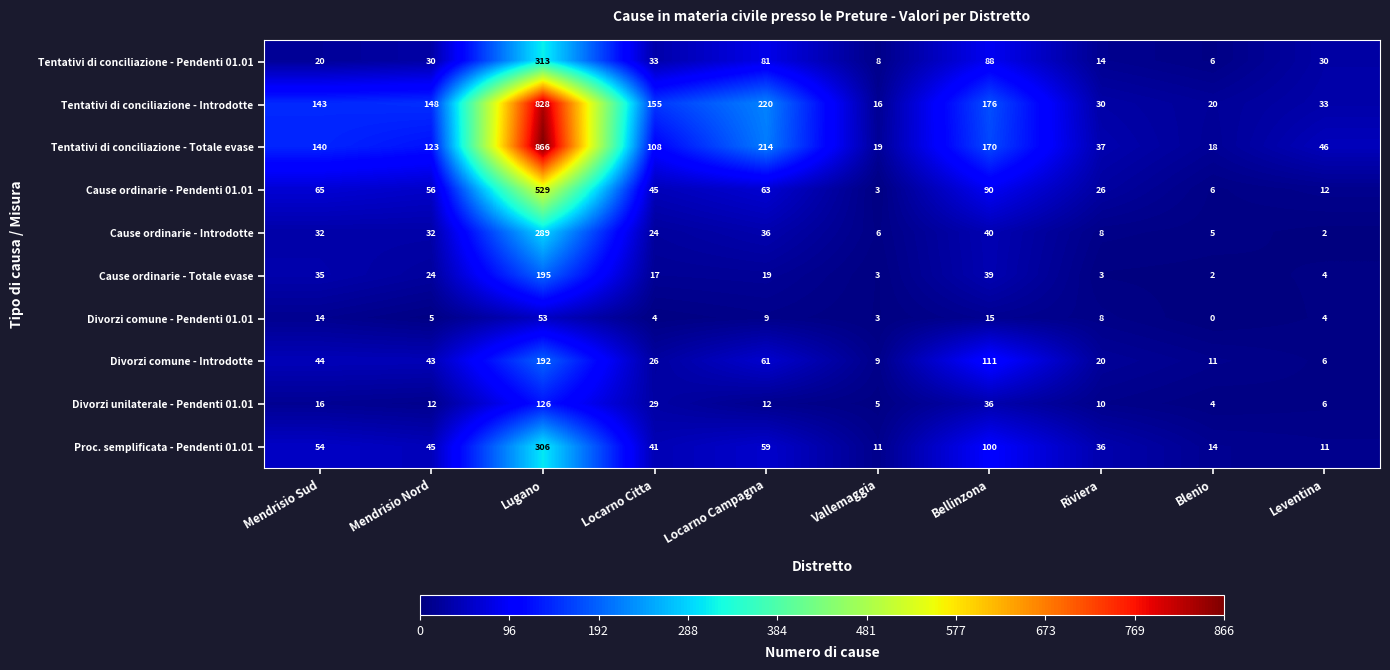

True or false: Proc. semplificata - Pendenti 01.01 has a value of 45 at Mendrisio Nord.

True